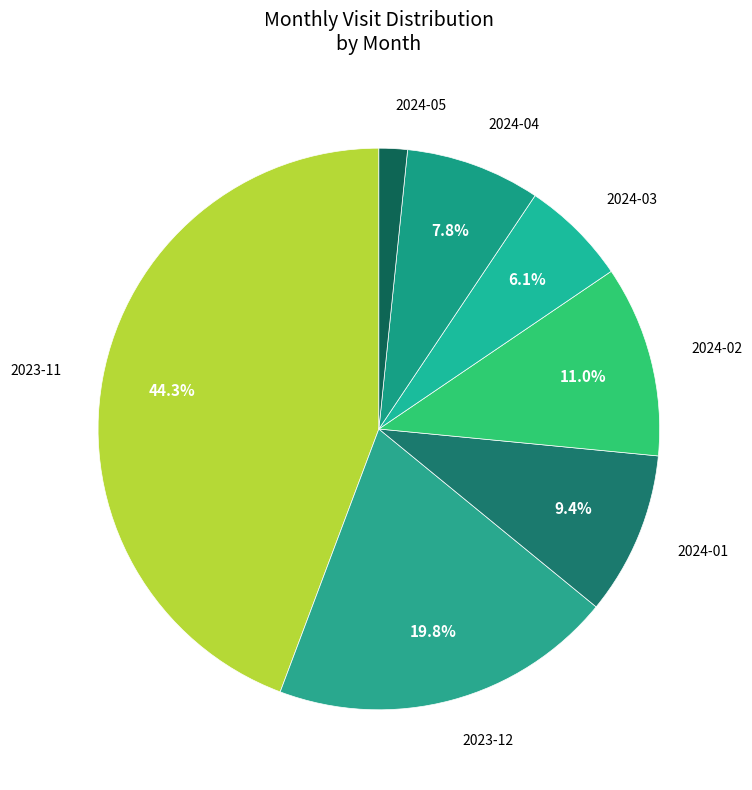

Is there a majority slice in this chart?

No